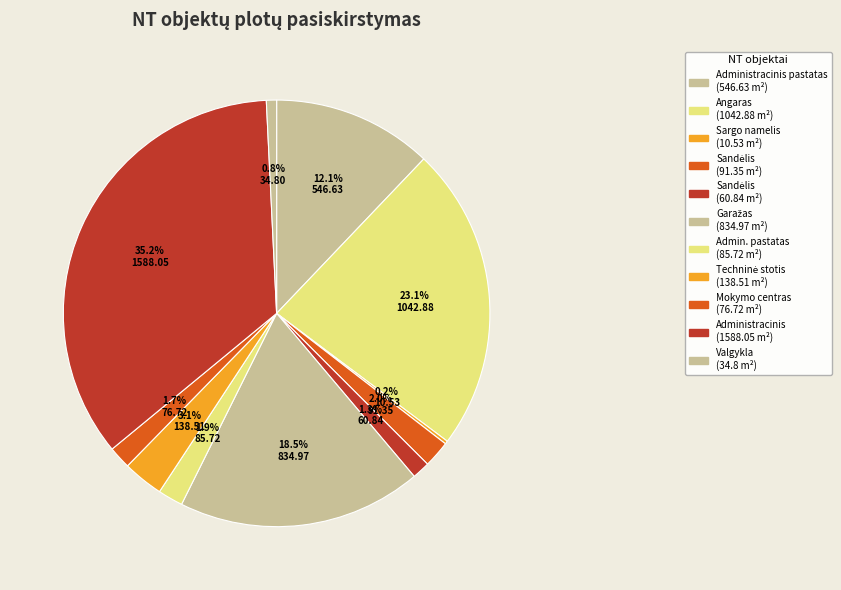

Rank the categories by value from lowest to highest.

Sargo namelis (10.53), Valgykla (34.8), Sandėlis (60.84), Mokymo centras (76.72), Administracinis pastatas (85.72), Sandėlis (91.35), Techninė stotis (138.51), Administracinis pastatas (546.63), Garažas (834.97), Angaras (1042.88), Administracinis (1588.05)